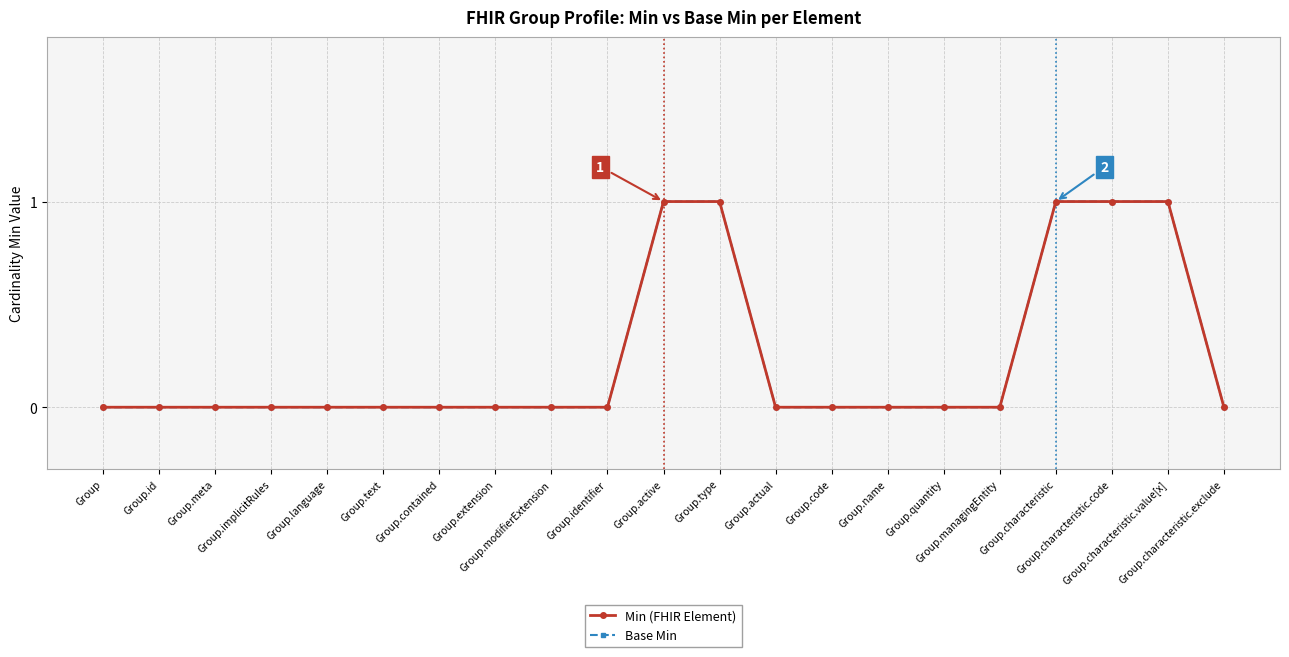

Is this an area chart (filled region under the line)?

No